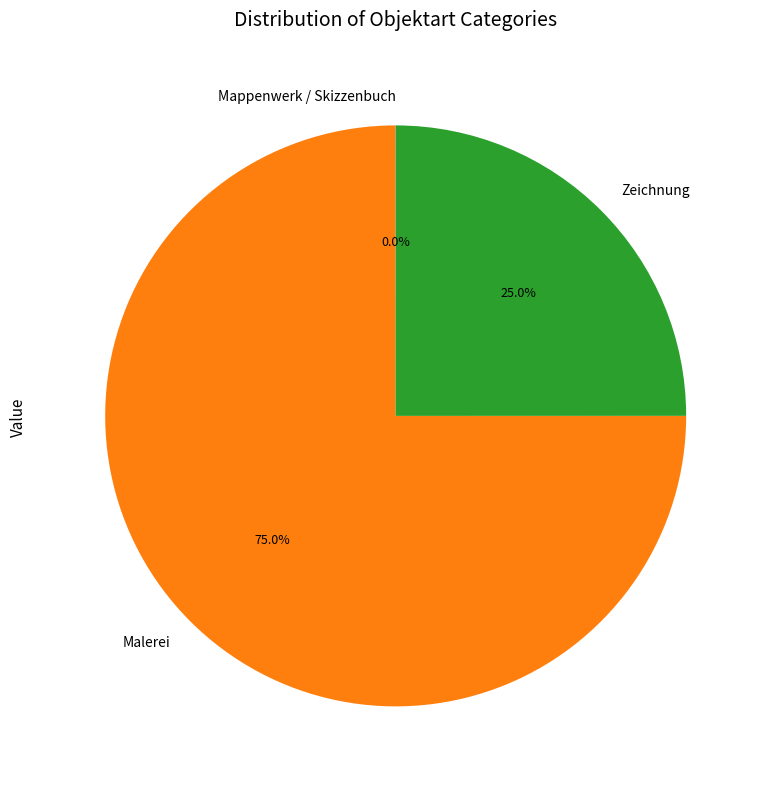

Which has a higher value, Malerei or Zeichnung?

Malerei